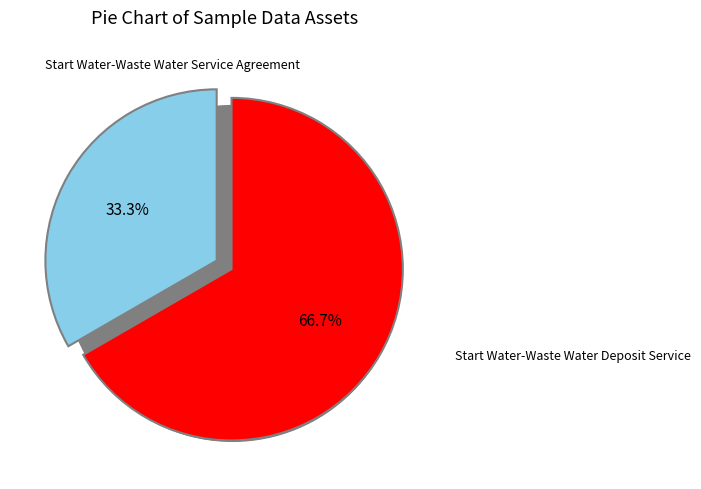

How much of the chart is everything except Start Water-Waste Water Service Agreement?

66.7%